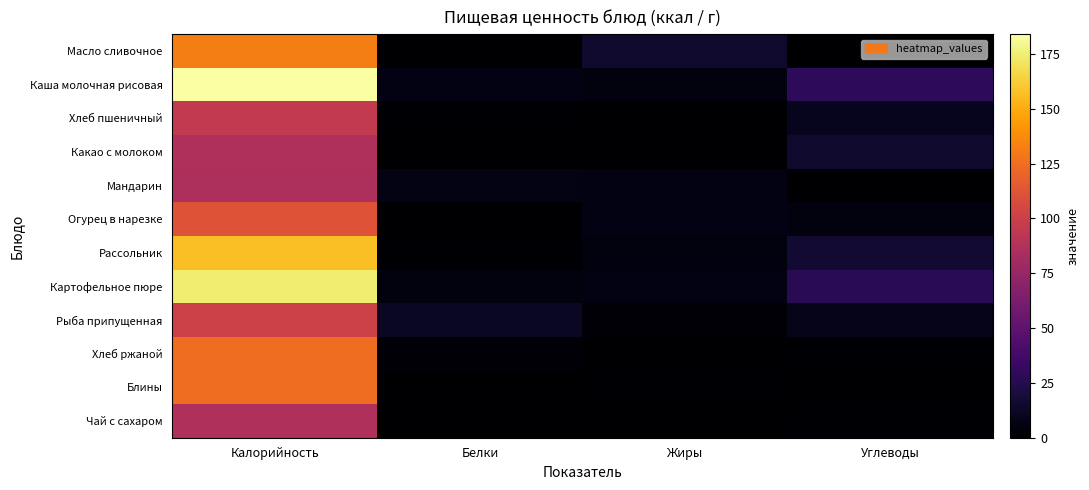

Count the number of categories in the chart.

4